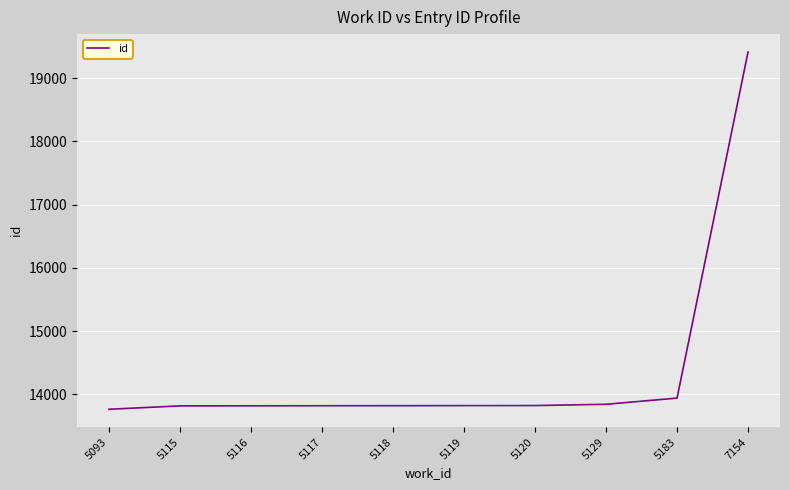

What is the minimum value shown in the chart?

13763